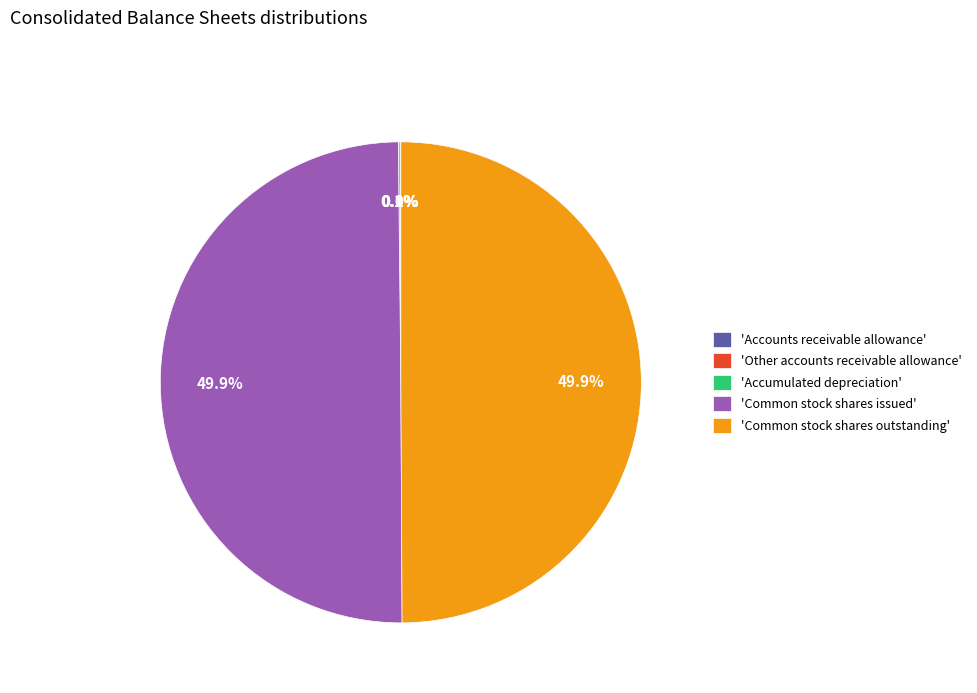

What percentage do 'Common stock shares issued' and 'Common stock shares outstanding' together represent?

99.8%